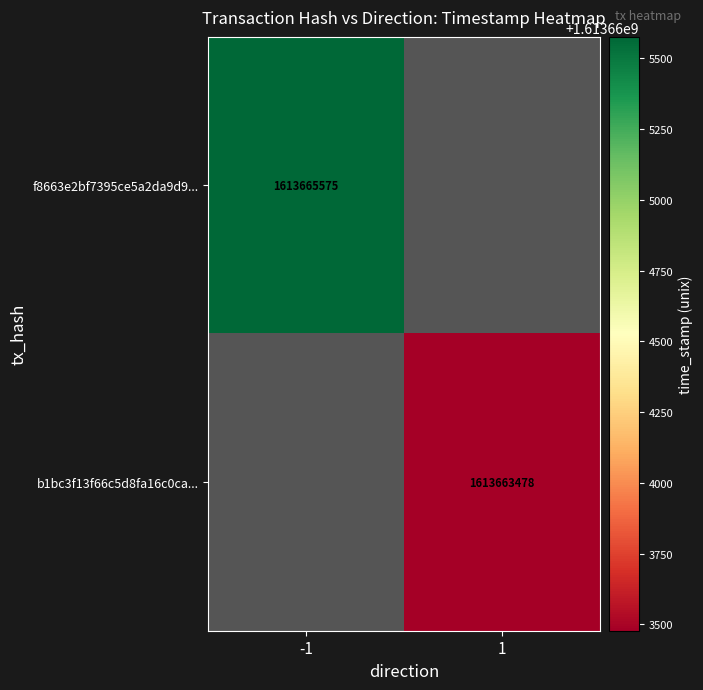

The value of b1bc3f13f66c5d8fa16c0ca... at 1 is 1613663478. True or false?

True